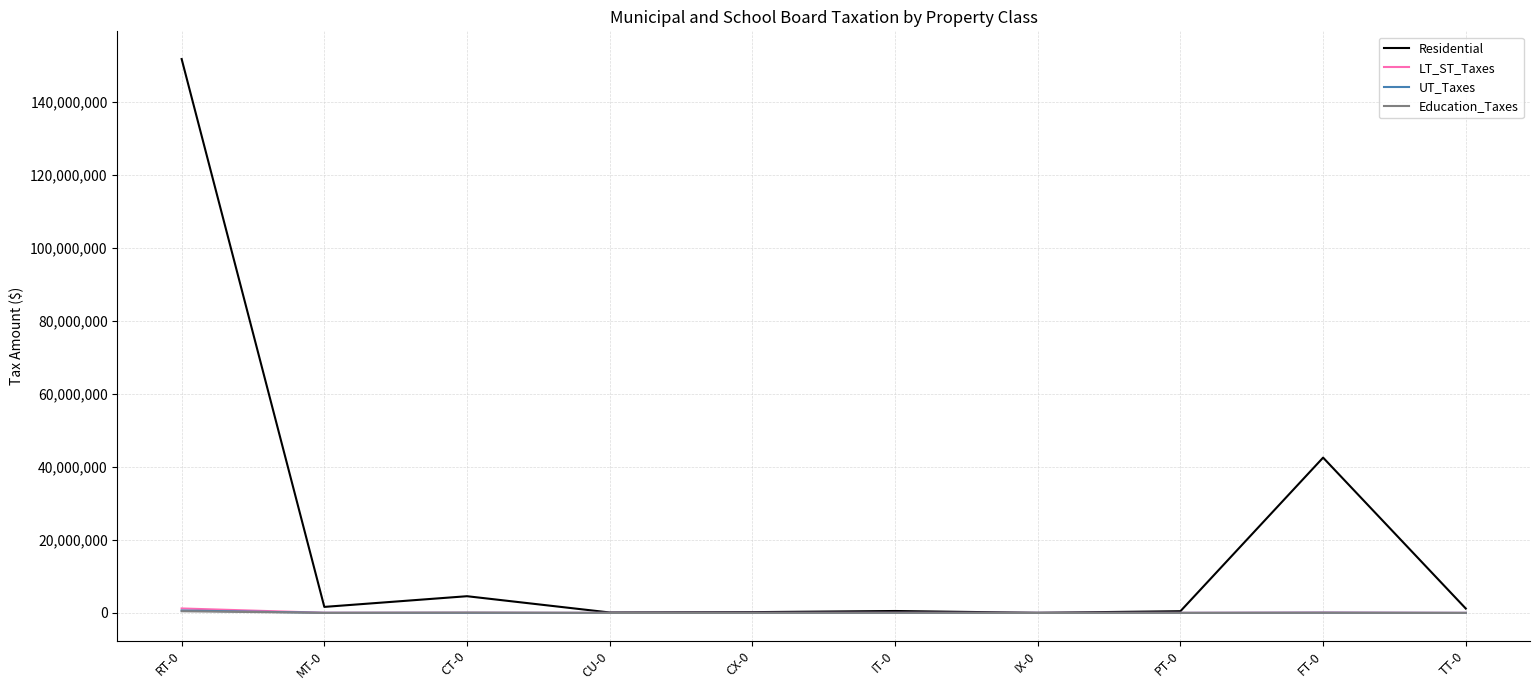

What is the greatest value displayed?

151663150